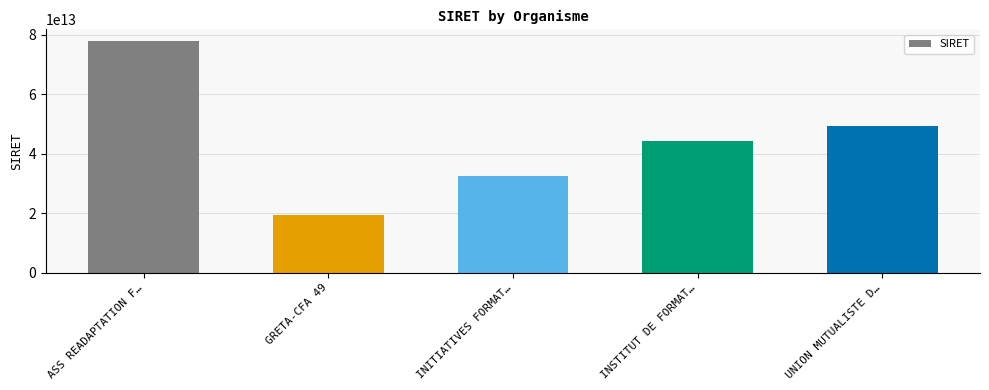

Which label corresponds to the smallest value in the chart?

GRETA-CFA 49